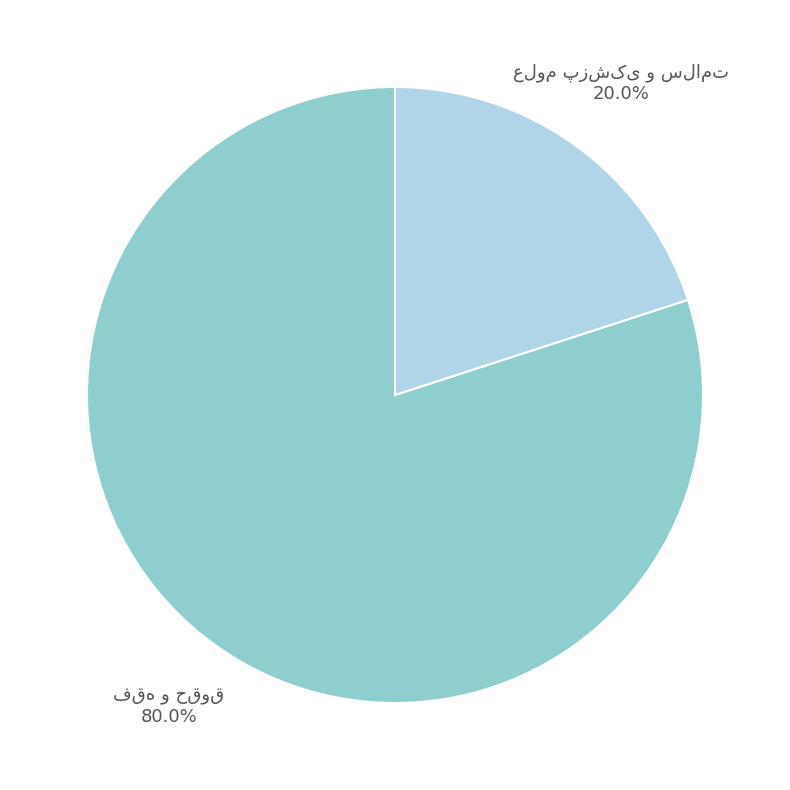

Is there any slice that represents more than half of the pie?

Yes